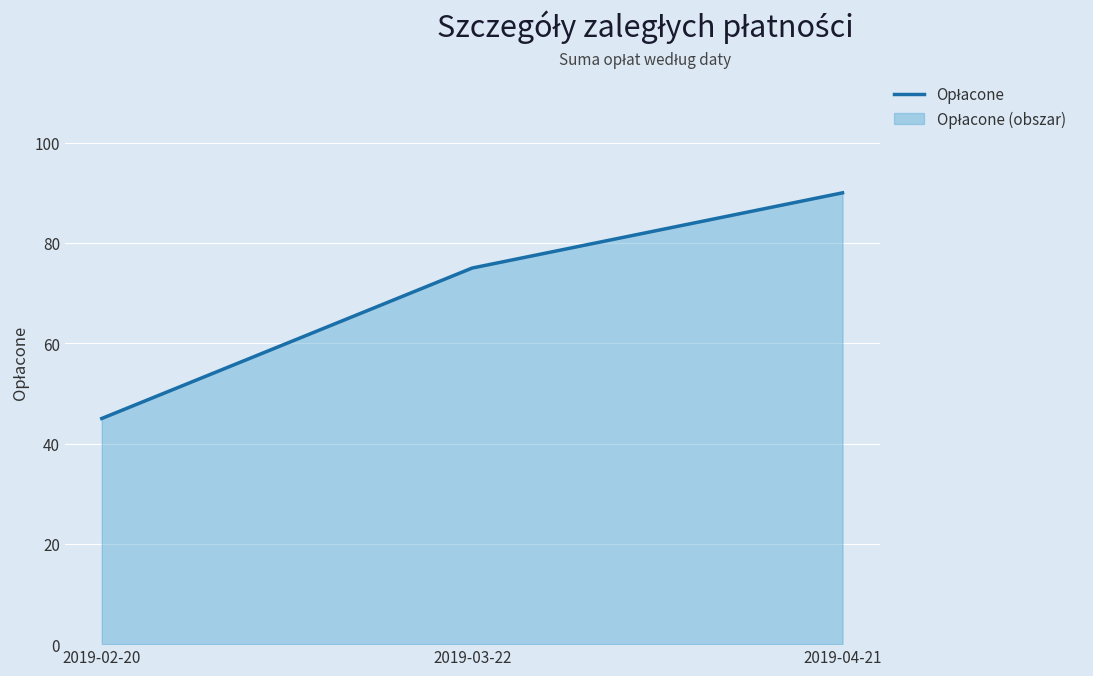

Where is the data nearest to the value 67?

2019-03-22